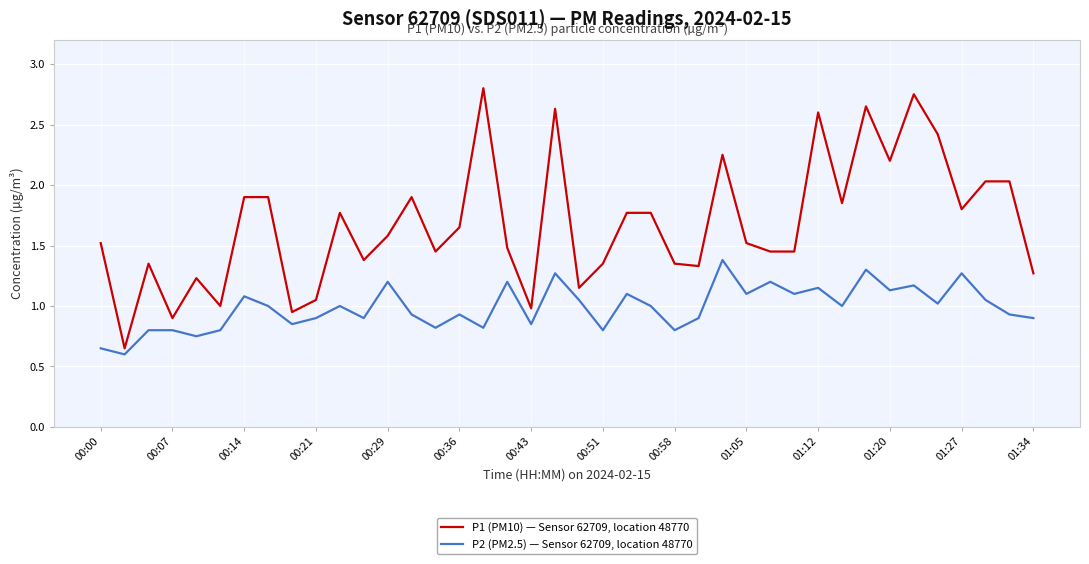

Which series has the largest total across all categories?

P1 (PM10) — Sensor 62709, location 48770